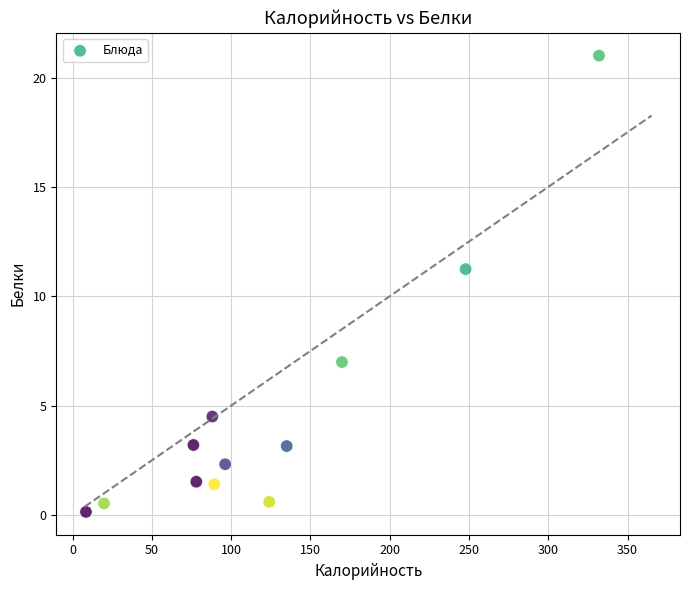

What is the range of X values (max minus min)?

323.6